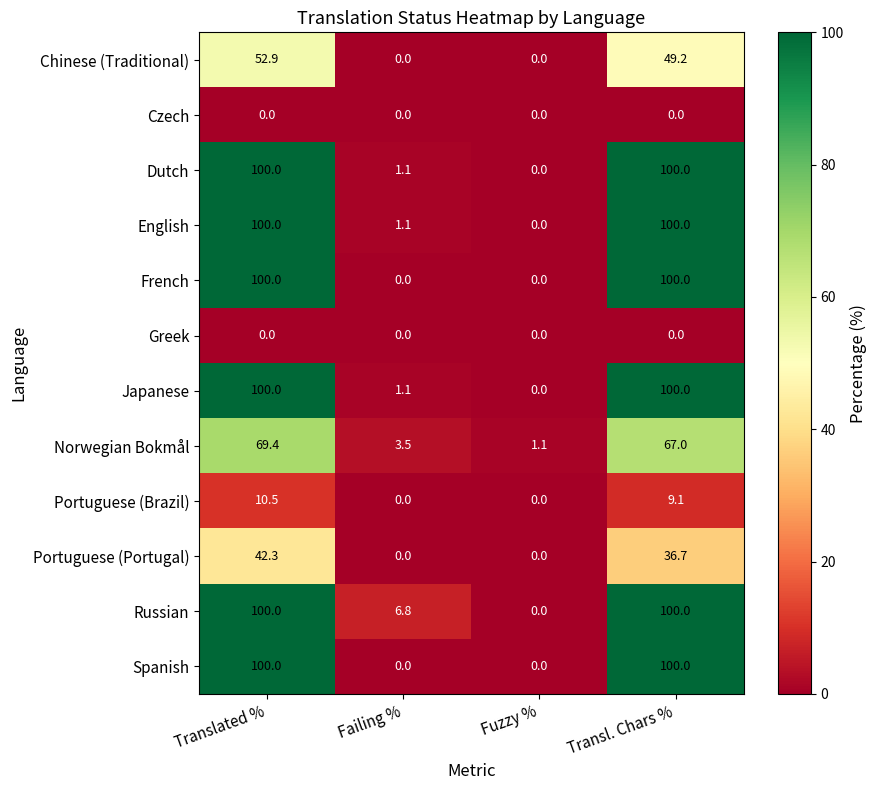

What is the greatest value displayed?

100.0